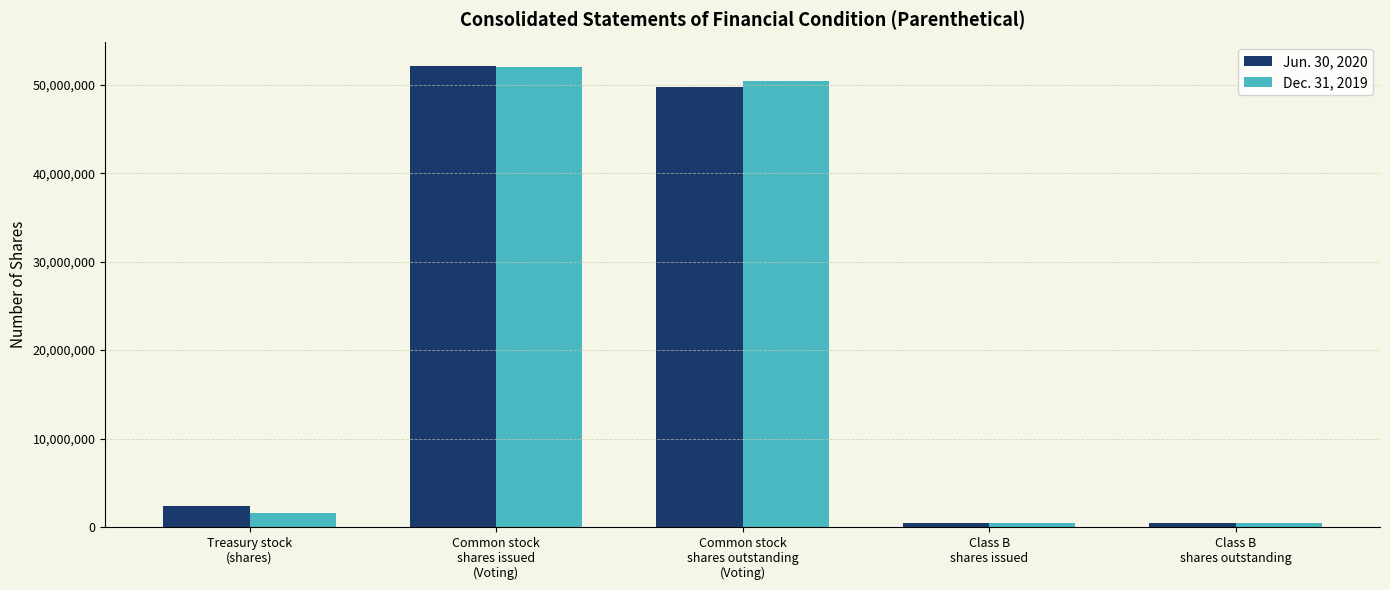

The Jun. 30, 2020 series shows 4162127 at Treasury stock
(shares). True or false?

False